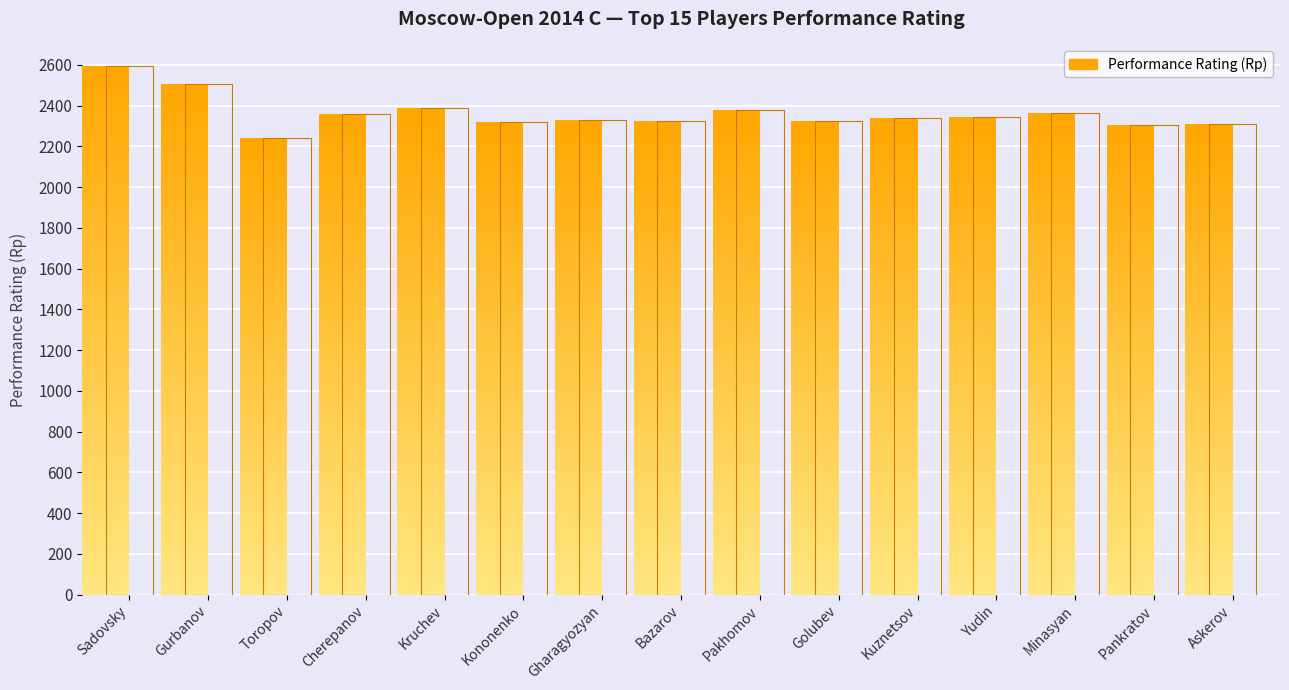

What position from the left is Golubev?

10